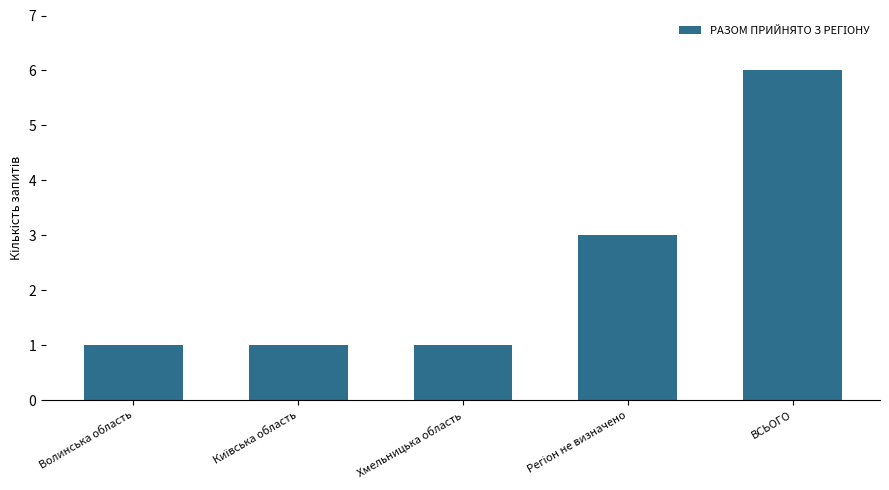

Between ВСЬОГО and Волинська область, which is larger?

ВСЬОГО